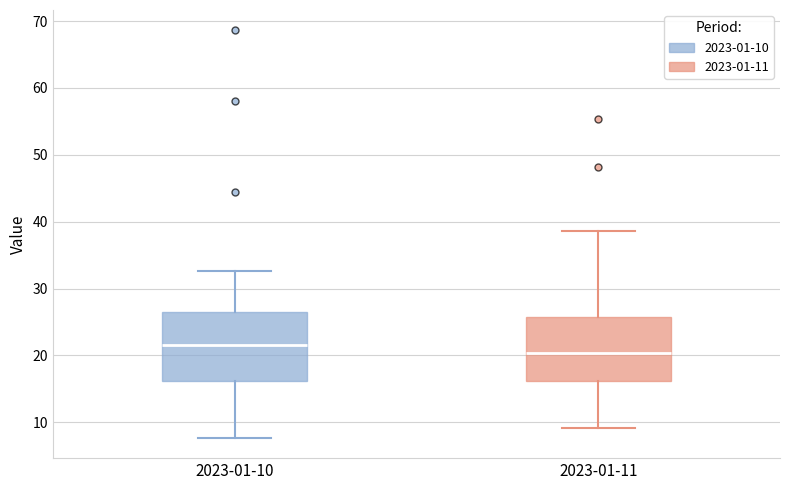

Where does the upper whisker of the box for 2023-01-10 end on the y-axis? The values are not printed on the chart, so give them approximately, as read against the axis.

33